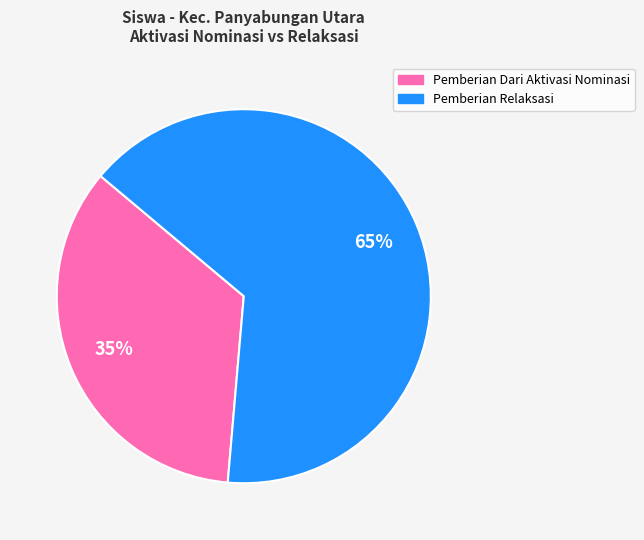

Count the number of slices in the pie.

2